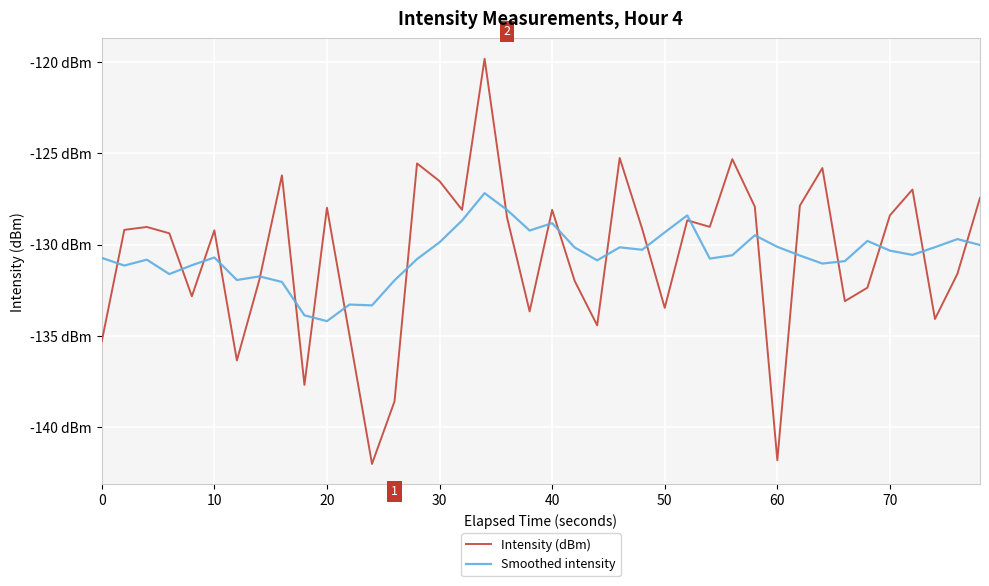

What are all the series names shown in the legend?

Intensity (dBm), Smoothed intensity